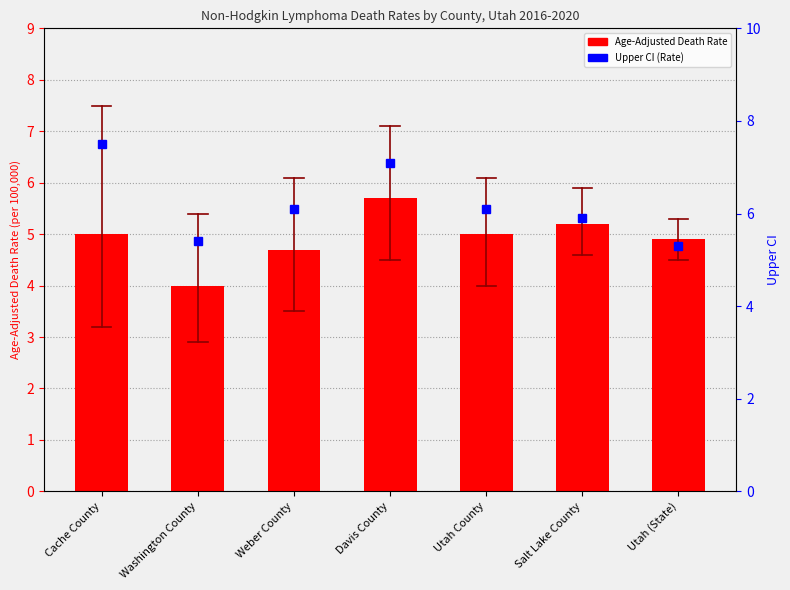

What is the total value across all series at Davis County?

12.8